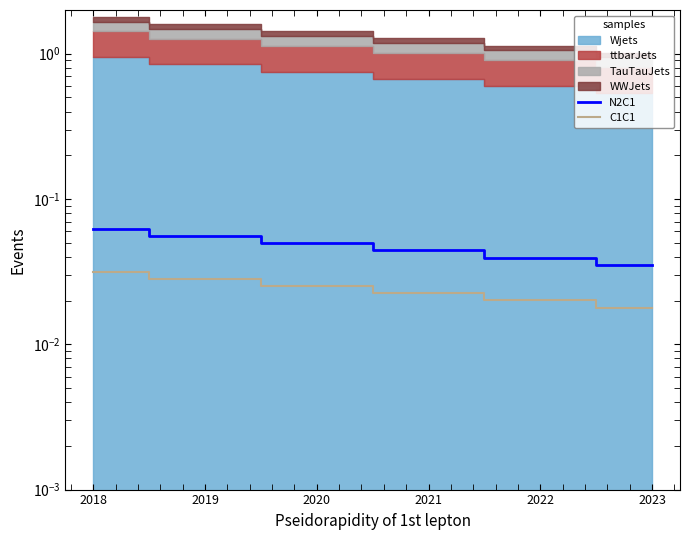

Between 2019 and 2022, which series saw the biggest shift?

N2C1